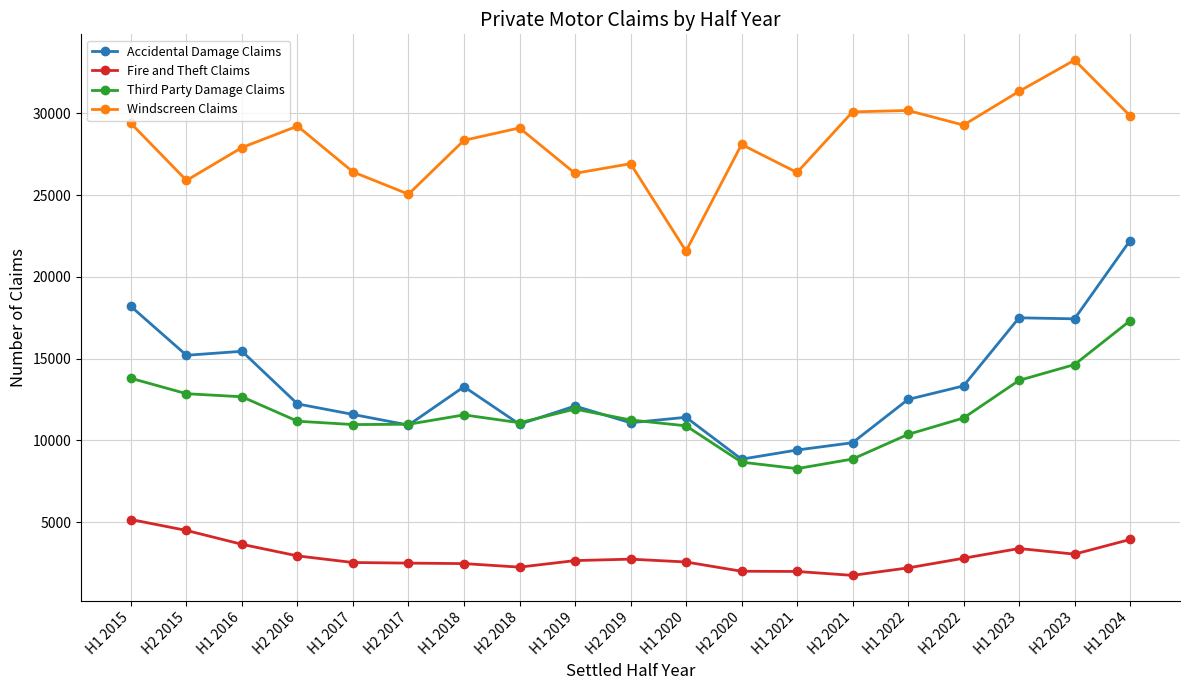

True or false: Fire and Theft Claims and Third Party Damage Claims intersect in this chart.

False